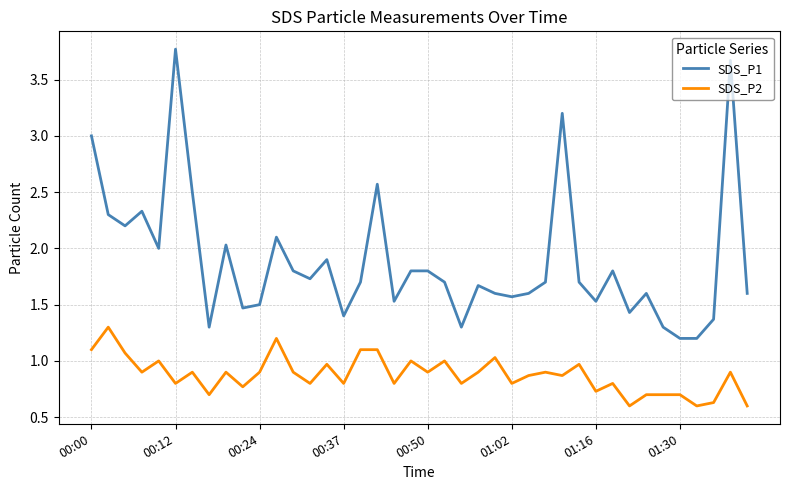

What is the difference between the maximum and minimum values in the SDS_P2 series?

0.7